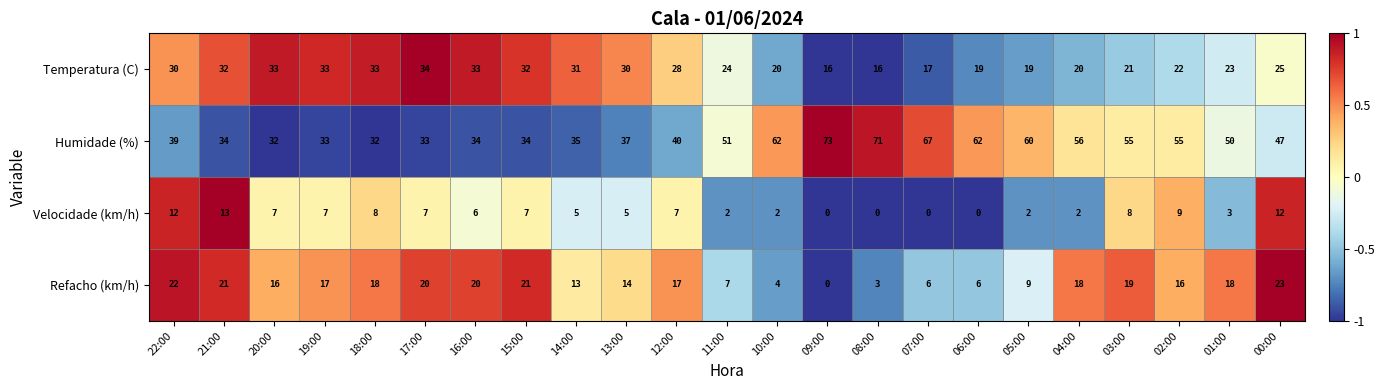

At which category is the sum across all series the highest?

00:00